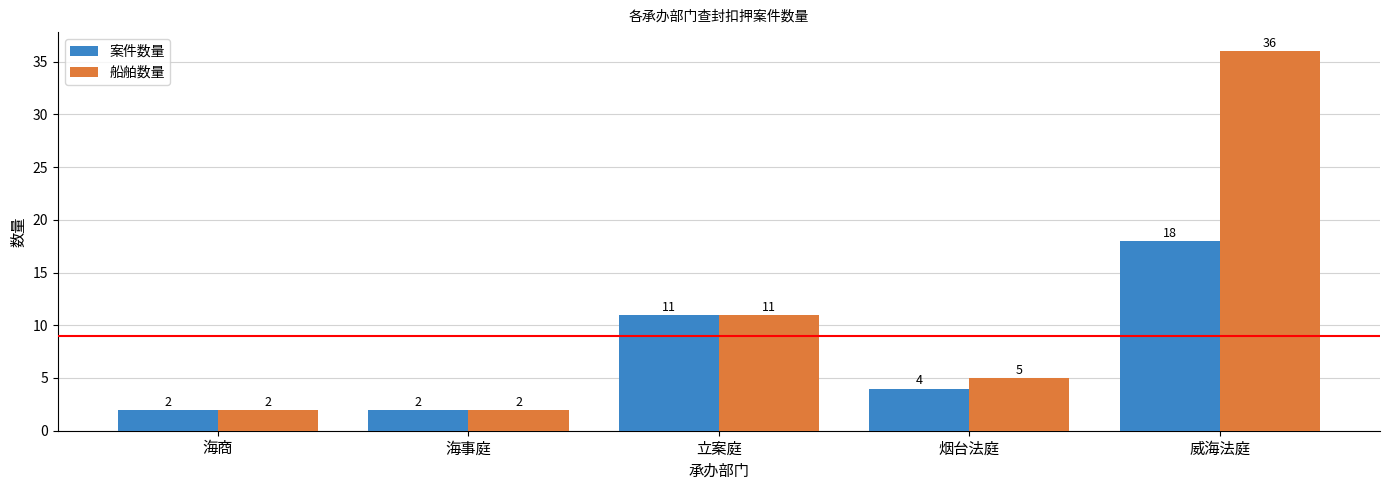

Where does the 船舶数量 series first go above 5?

立案庭